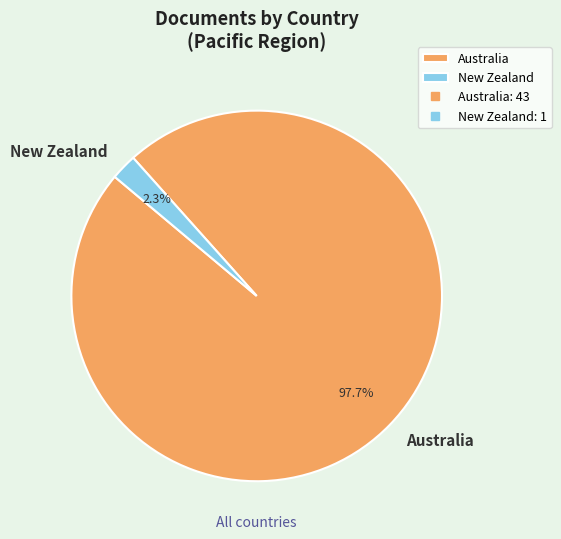

Count the number of slices in the pie.

2